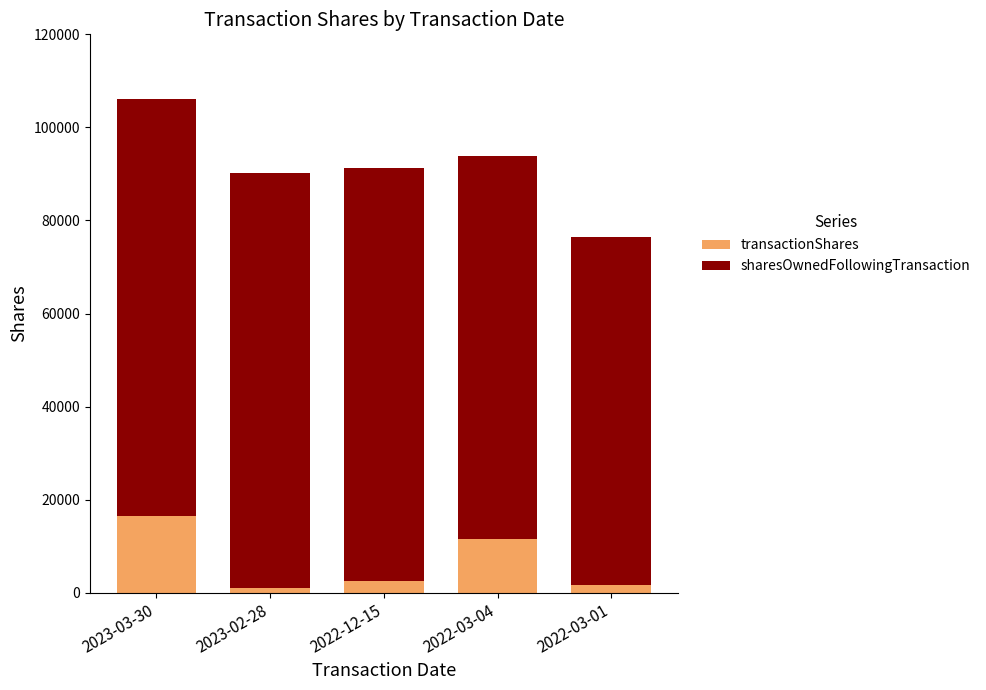

Where does the transactionShares series first go above 2449?

2023-03-30